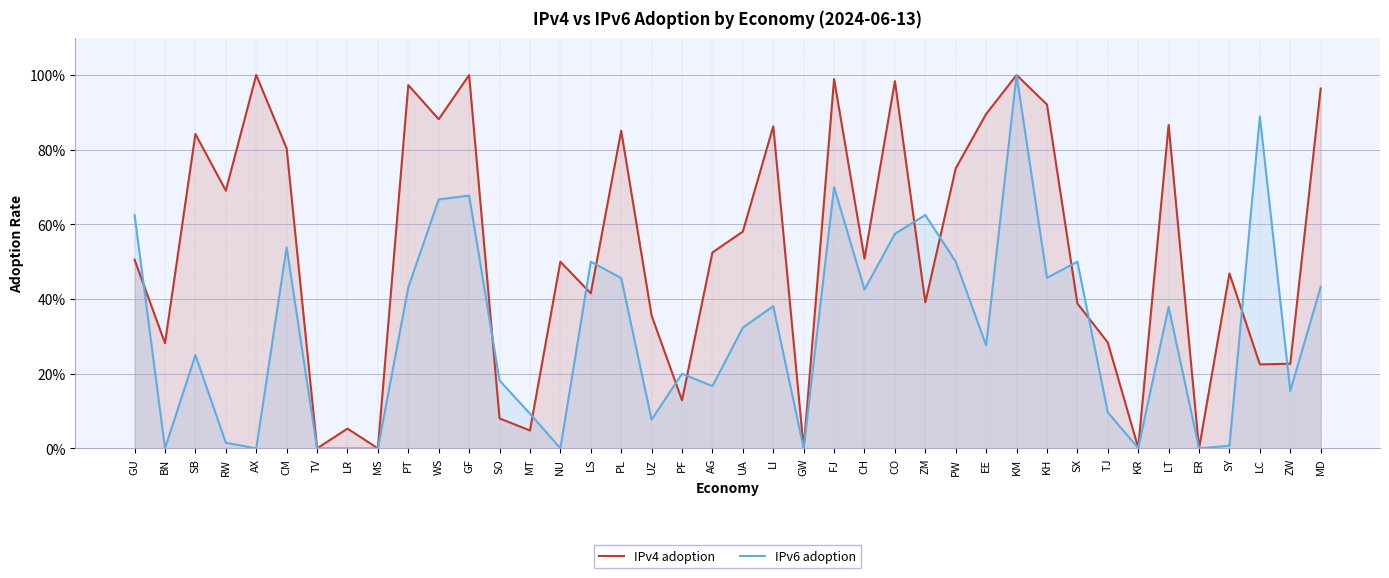

True or false: IPv4 adoption has a value of 0.2 at WS.

False